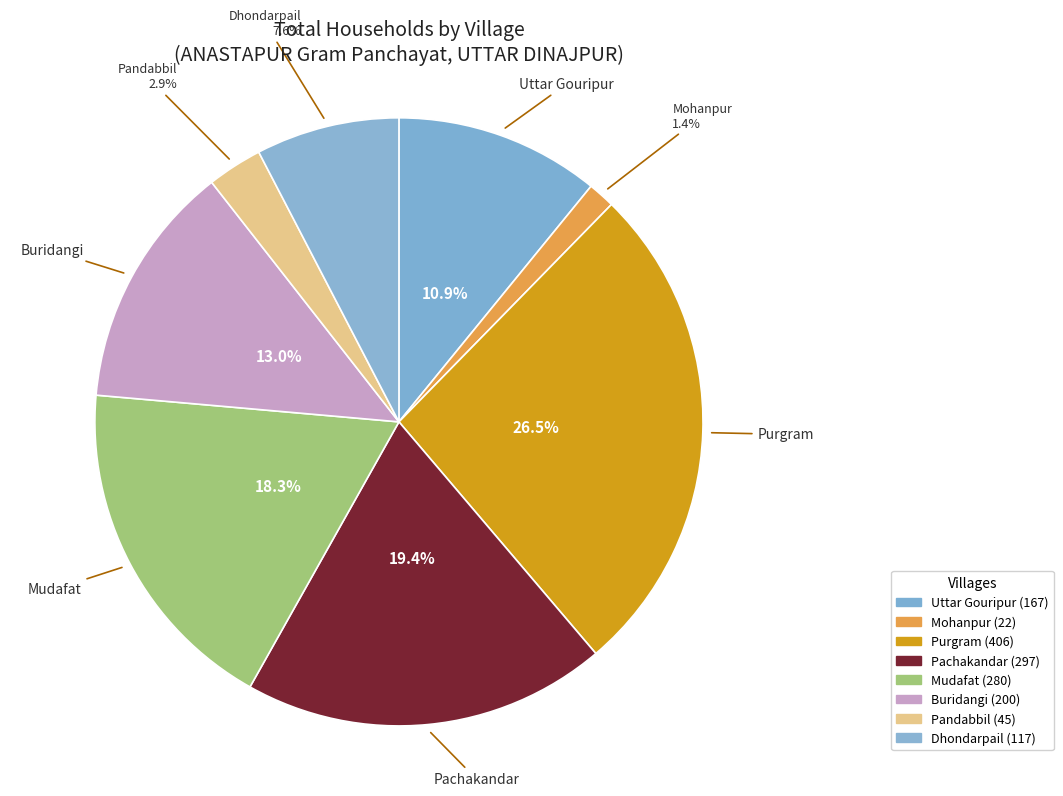

What percentage is the Pandabbil slice, to the nearest percent?

3%